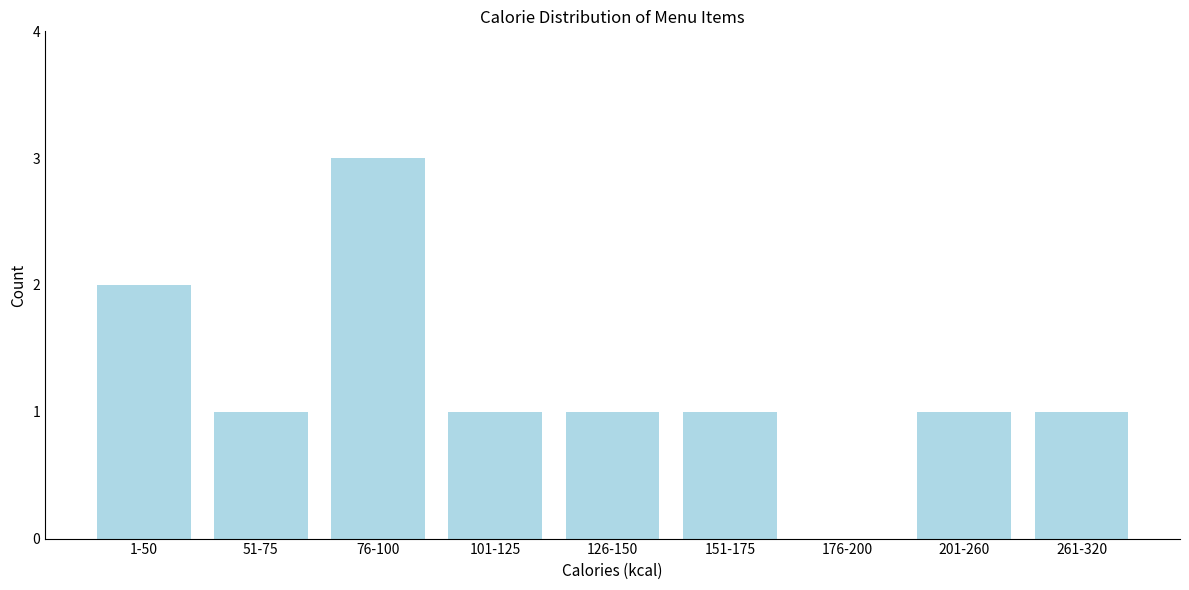

Reading right to left, list all the values displayed in this chart.

261-320=1	201-260=1	176-200=0	151-175=1	126-150=1	101-125=1	76-100=3	51-75=1	1-50=2